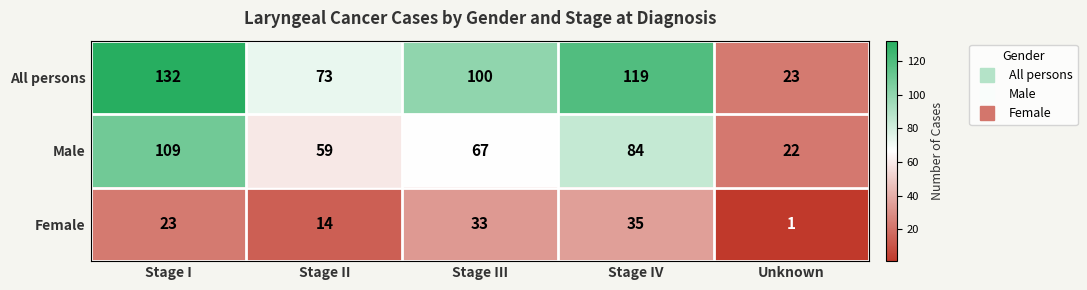

Which series changed the most between Stage IV and Unknown?

All persons